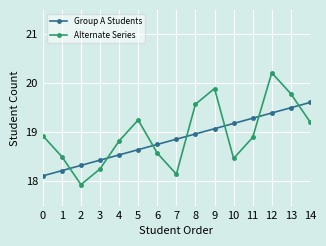

What is the greatest value displayed?

20.2